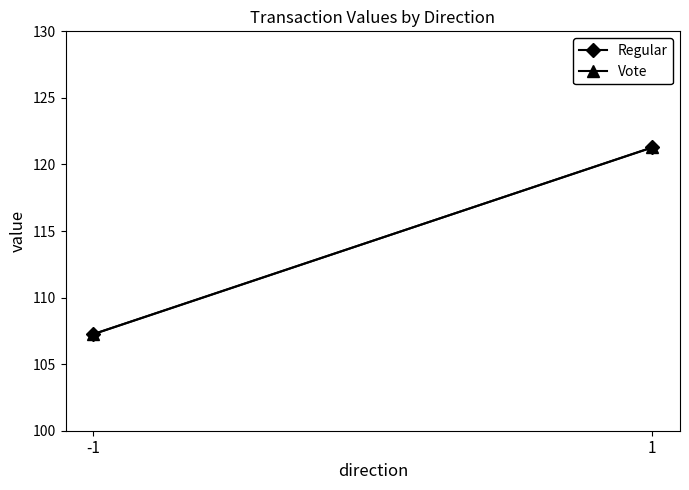

Does the chart have visible grid lines?

No